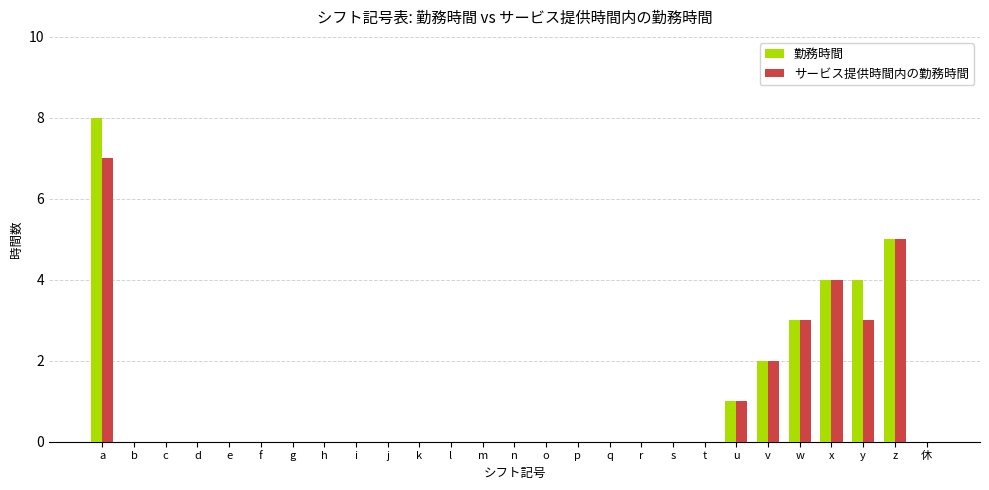

Reading right to left, what are all the values shown in this chart?

勤務時間: 休=0	z=5	y=4	x=4	w=3	v=2	u=1	t=0	s=0	r=0	q=0	p=0	o=0	n=0	m=0	l=0	k=0	j=0	i=0	h=0	g=0	f=0	e=0	d=0	c=0	b=0	a=8
サービス提供時間内の勤務時間: 休=0	z=5	y=3	x=4	w=3	v=2	u=1	t=0	s=0	r=0	q=0	p=0	o=0	n=0	m=0	l=0	k=0	j=0	i=0	h=0	g=0	f=0	e=0	d=0	c=0	b=0	a=7